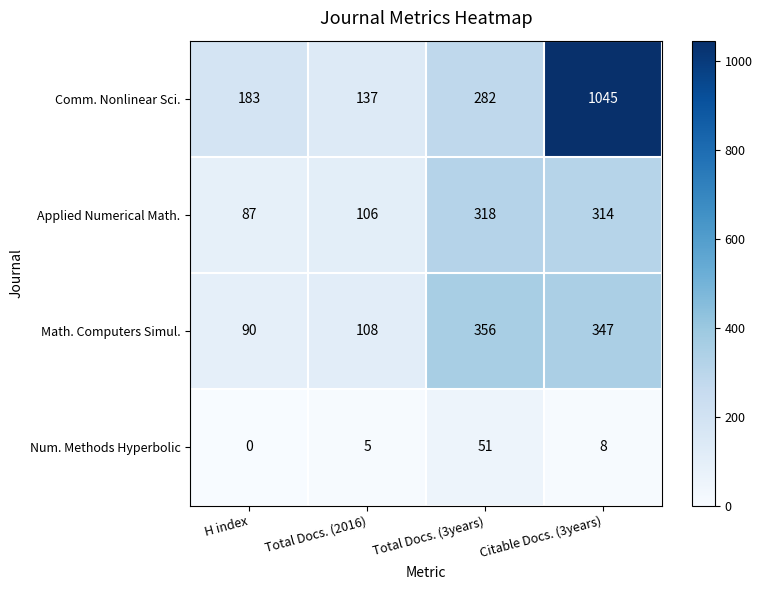

What is the total value across all series at H index?

360